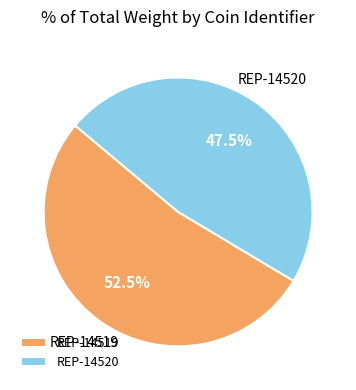

What is the largest slice in the pie chart?

REP-14519